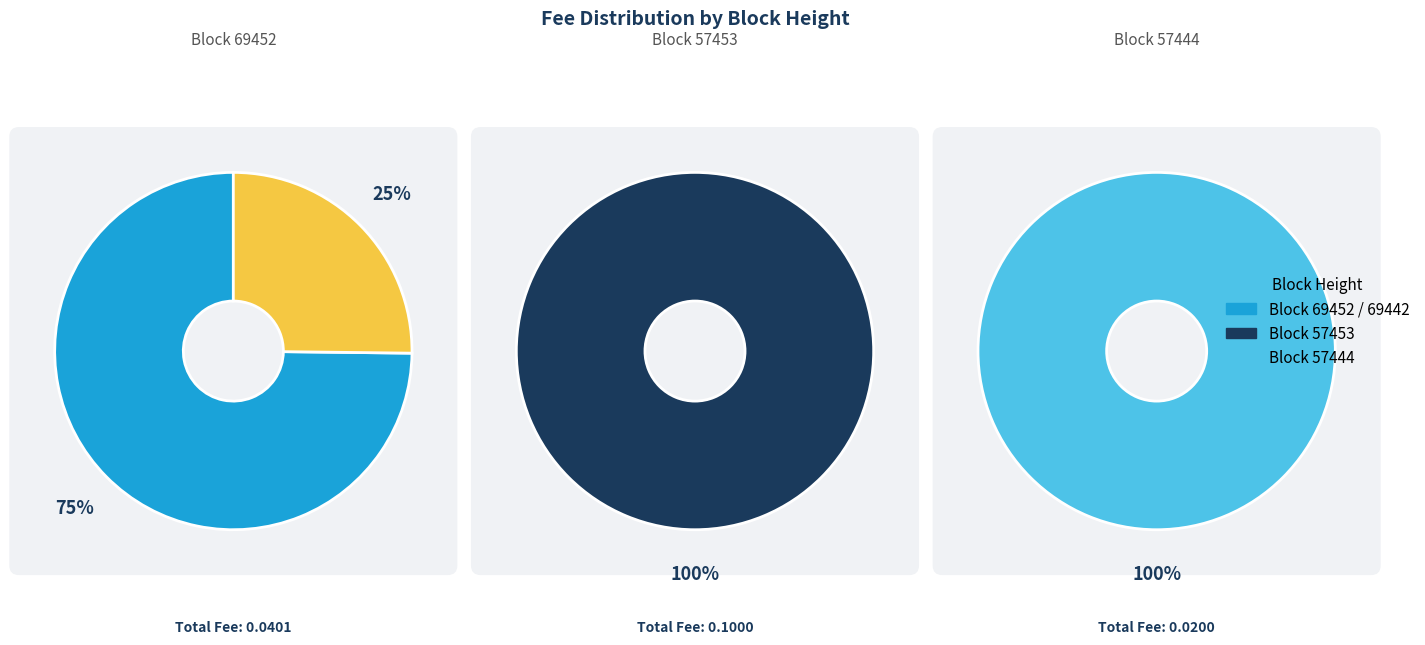

What is the majority slice?

57453